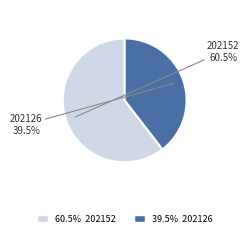

Is there a majority slice in this chart?

Yes